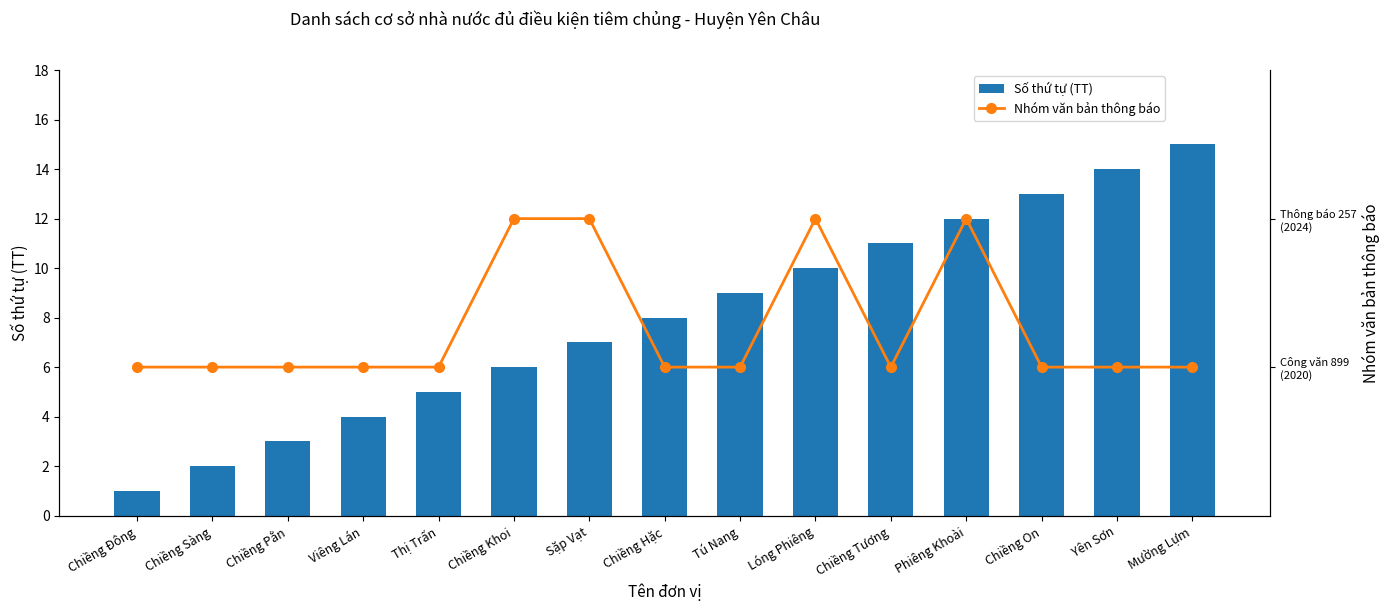

Which series has the widest spread of values?

Số thứ tự (TT)